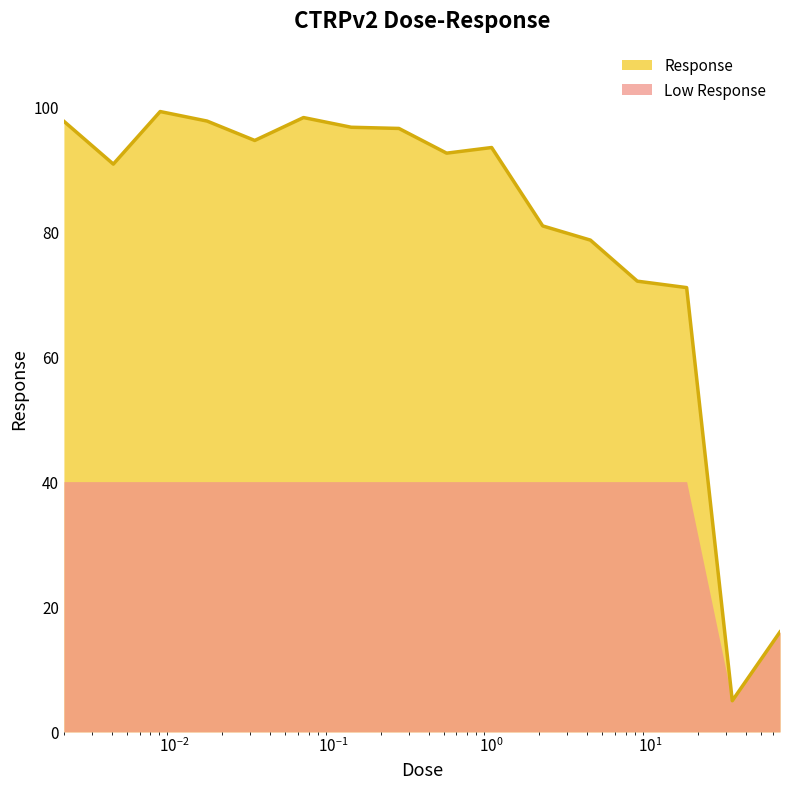

What is the value of the 11th point from the left?

80.9